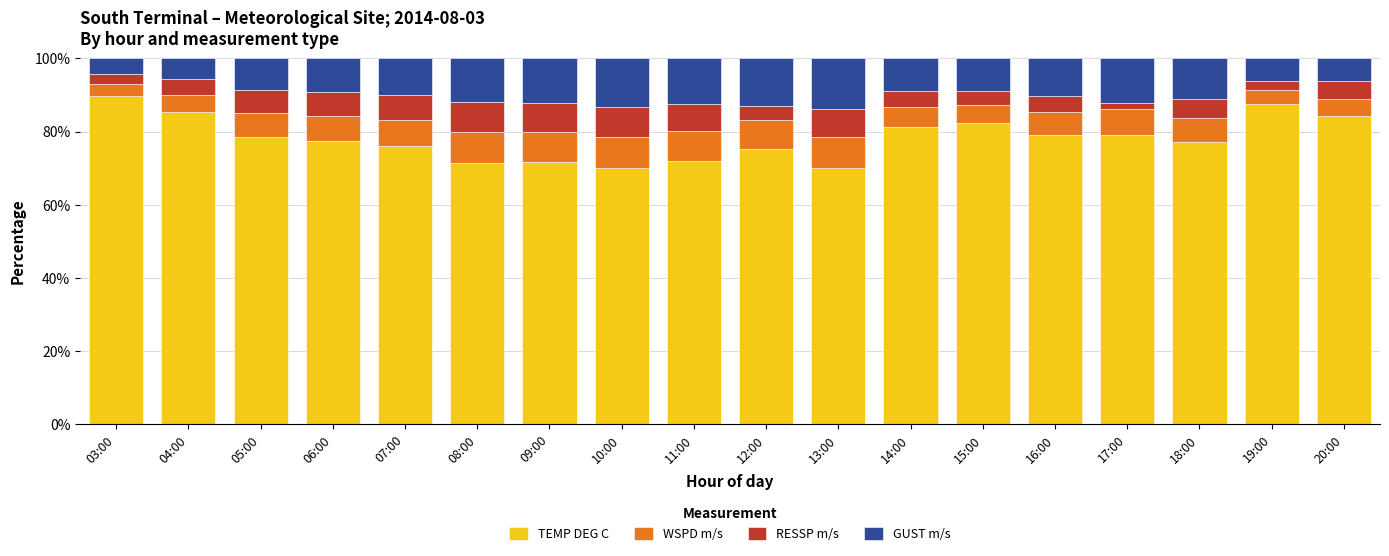

What is the highest value of the TEMP DEG C series?

89.7